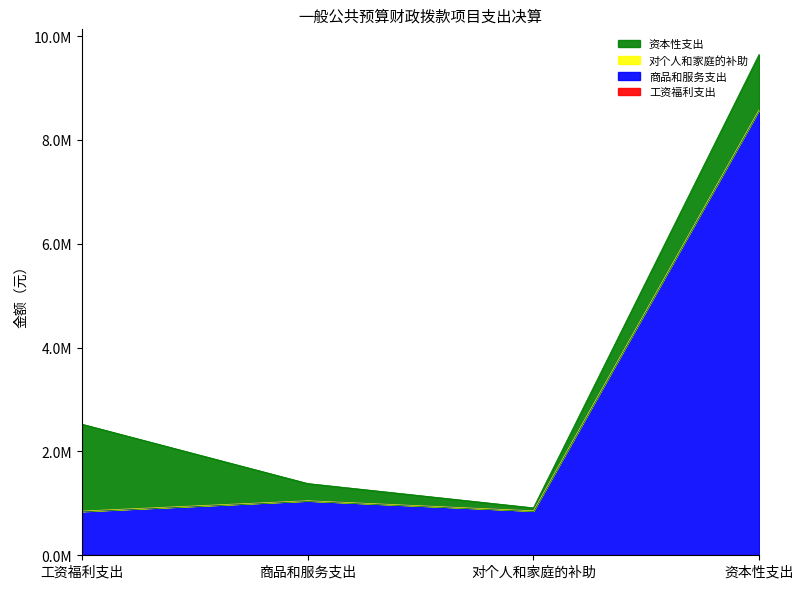

True or false: 商品和服务支出 and 工资福利支出 intersect in this chart.

False